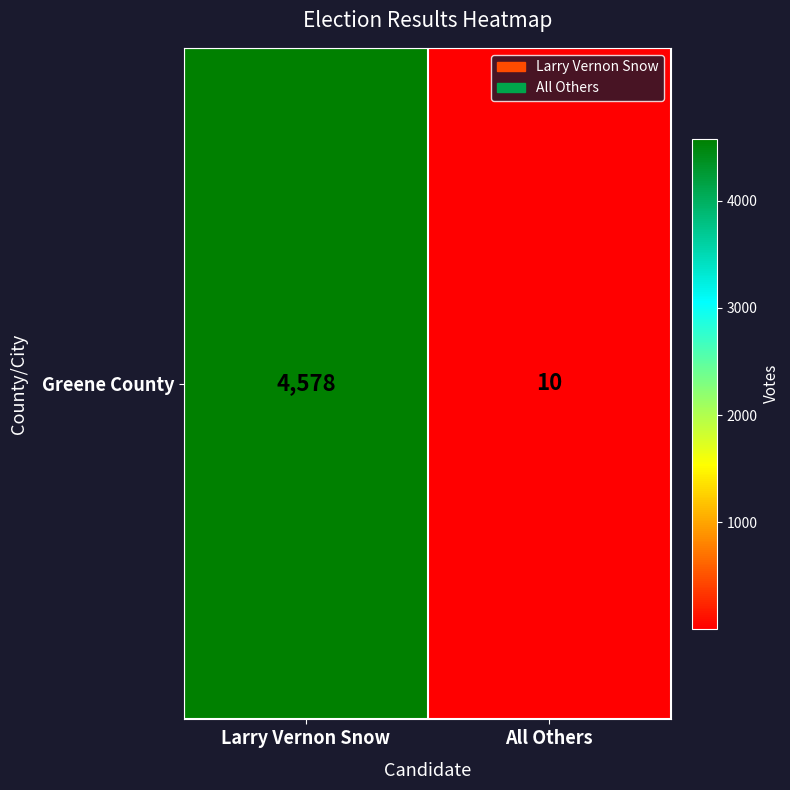

What is the change in value from Larry Vernon Snow to All Others?

-4568